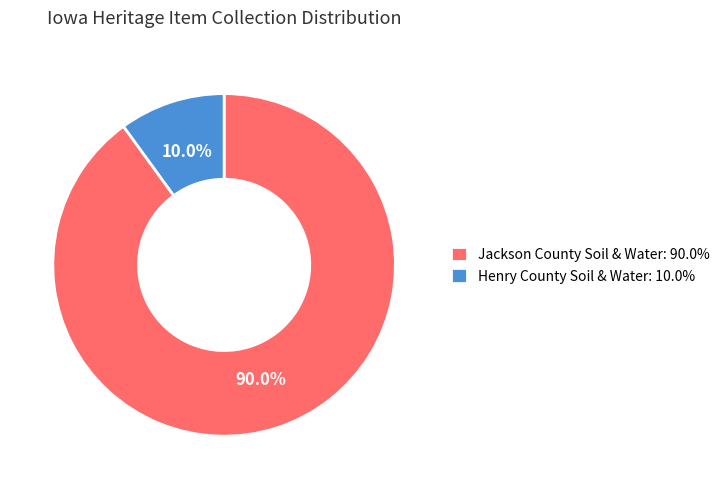

Between Jackson County Soil & Water: 90.0% and Henry County Soil & Water: 10.0%, which is larger?

Jackson County Soil & Water: 90.0%